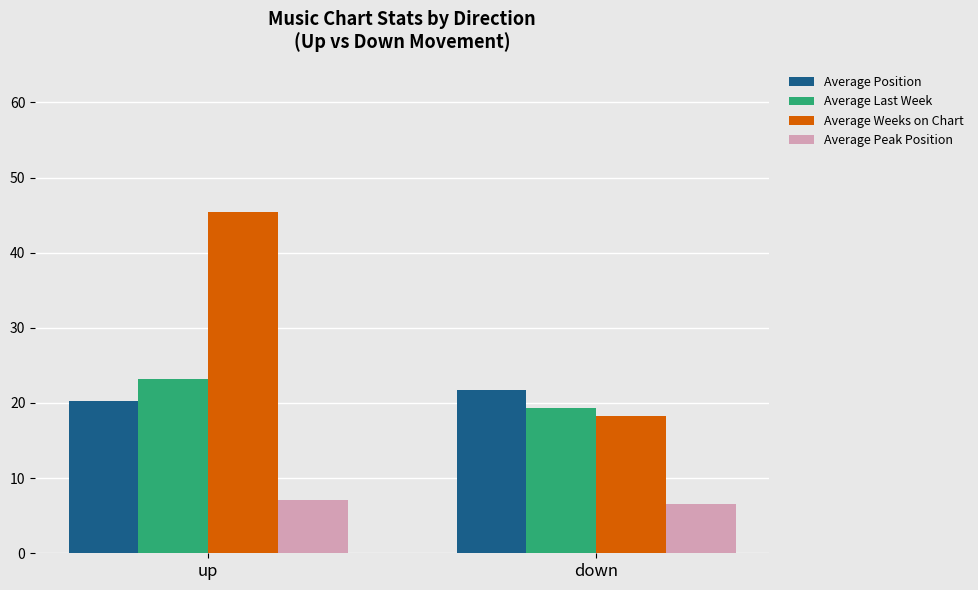

List the labels in order of Average Last Week value, smallest first.

down, up